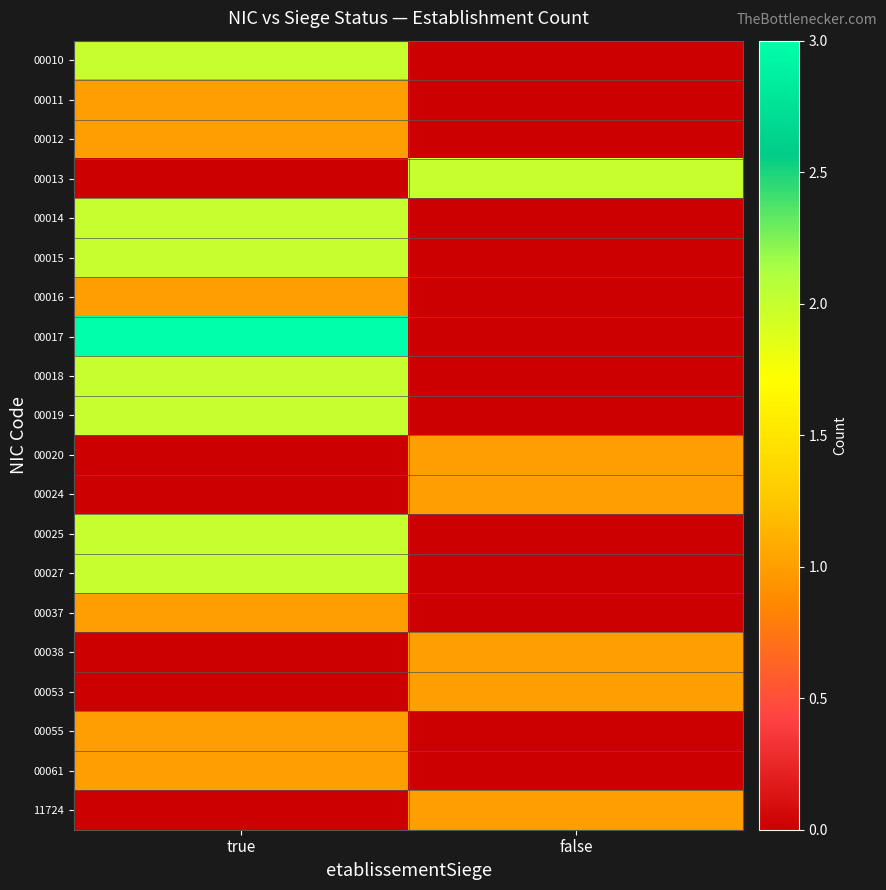

Which series has the widest spread of values?

00017